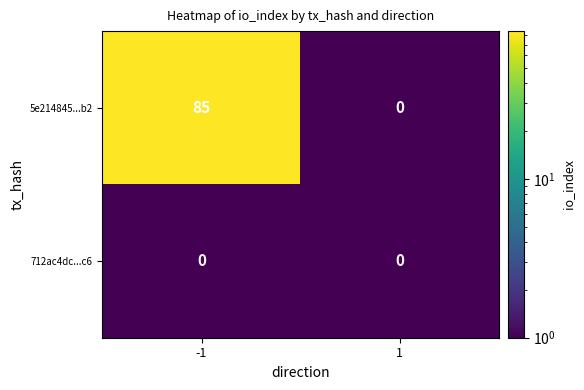

Reading left to right, transcribe all the data shown in this chart.

5e214845...b2: -1=85	1=0
712ac4dc...c6: -1=0	1=0